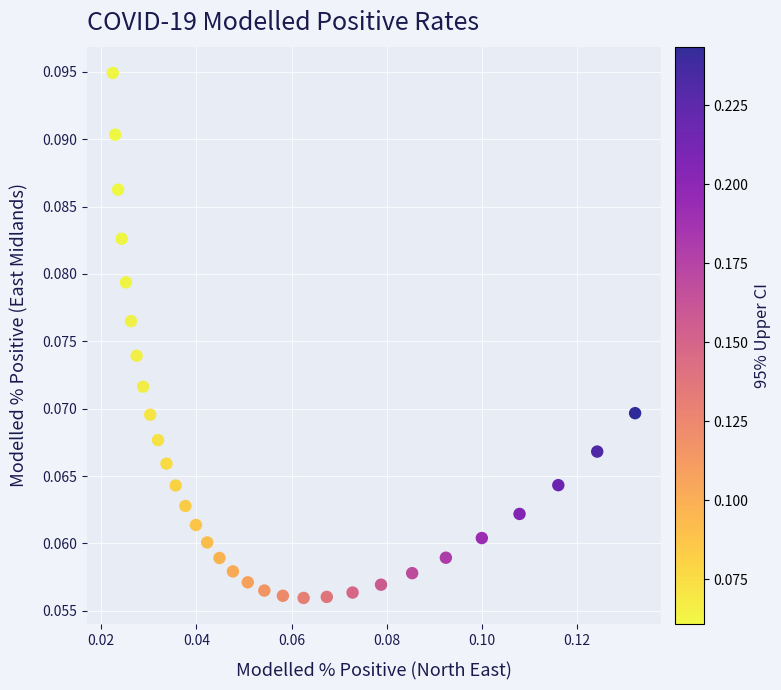

Count the number of points in this scatter plot.

31